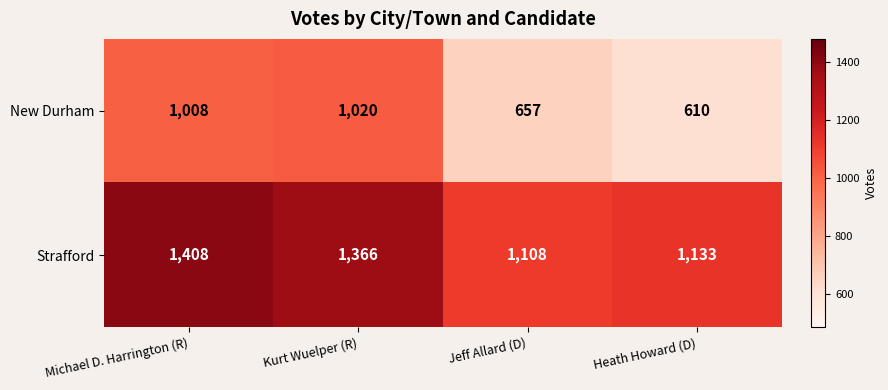

Which series has the widest spread of values?

New Durham